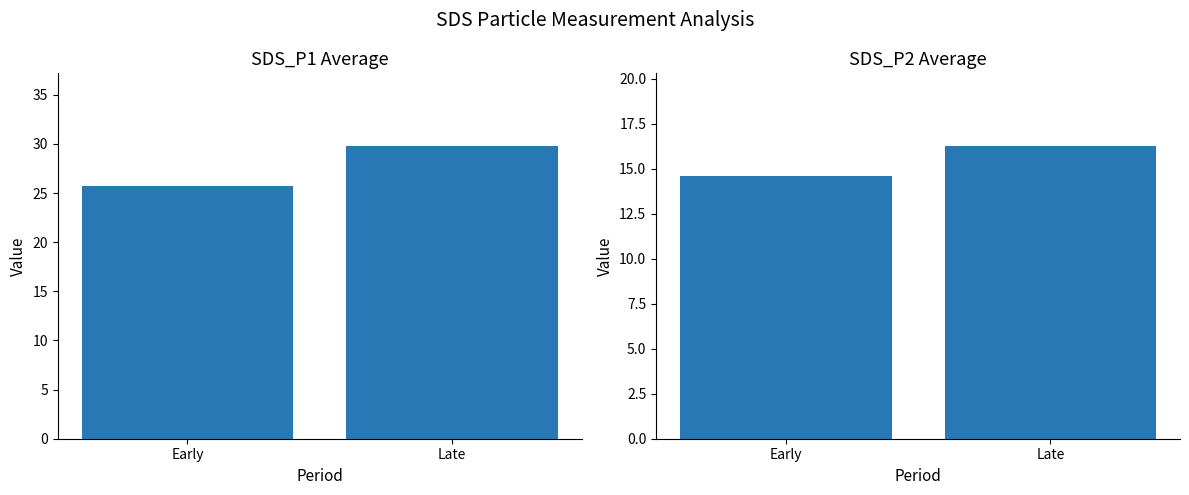

What is the difference between the SDS_P2 values at Late and Early?

1.6